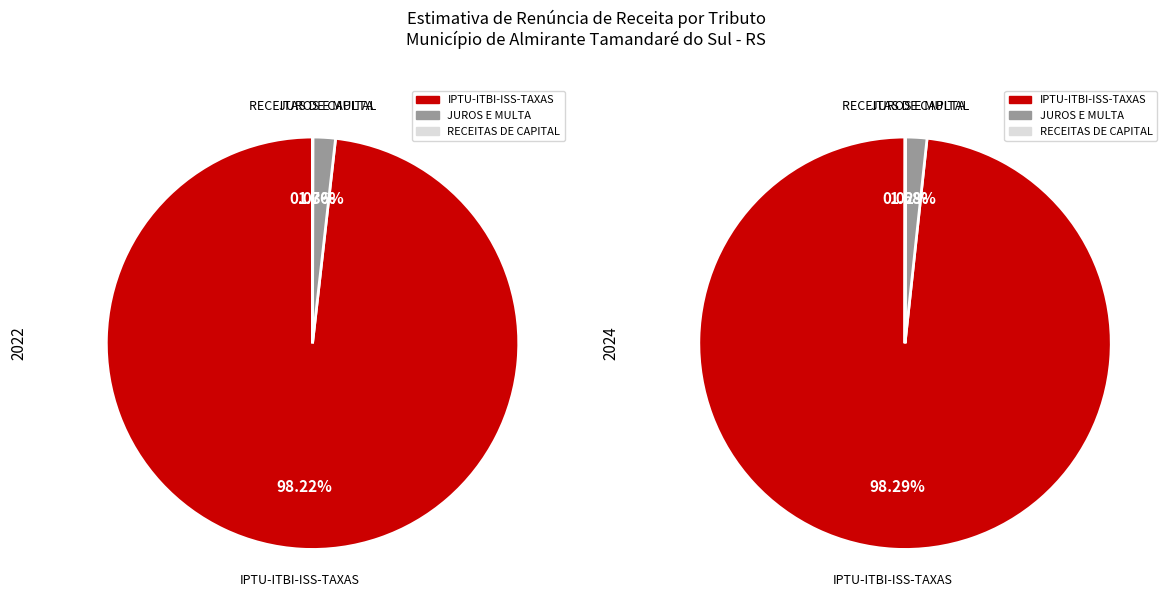

What is the total percentage of RECEITAS DE CAPITAL and JUROS E MULTA DA DIVIDA ATIVA?

1.8%